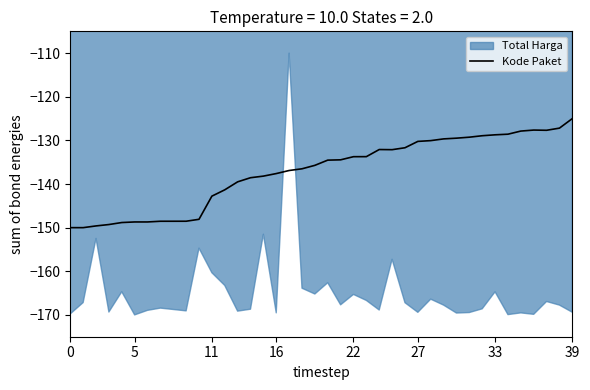

At which label does Kode Paket reach its peak?

39